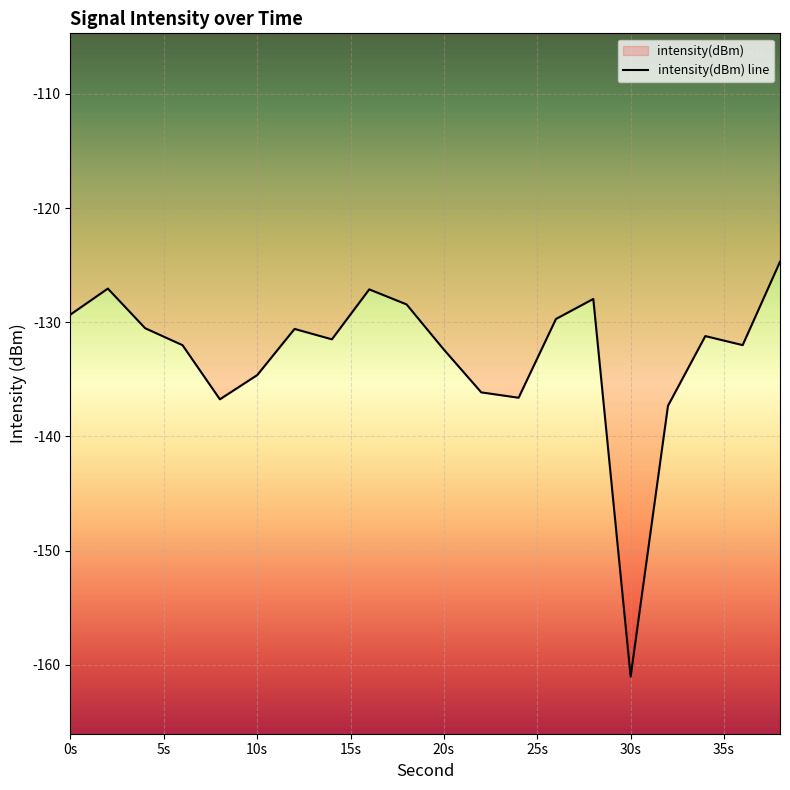

What is the maximum value shown in the chart?

-124.7